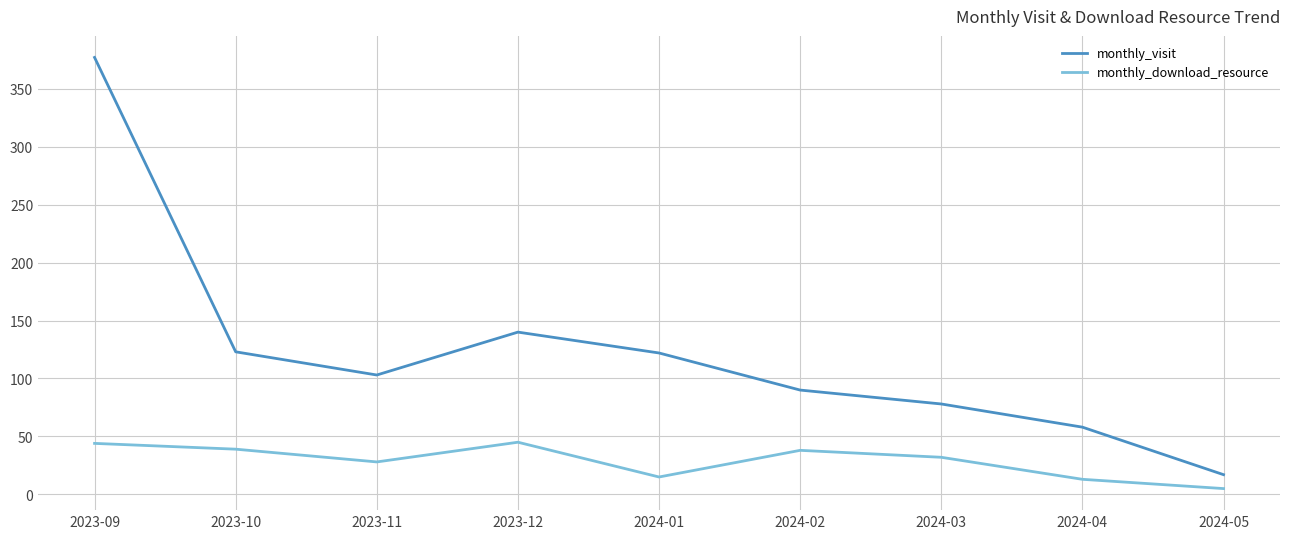

True or false: monthly_visit and monthly_download_resource intersect in this chart.

False